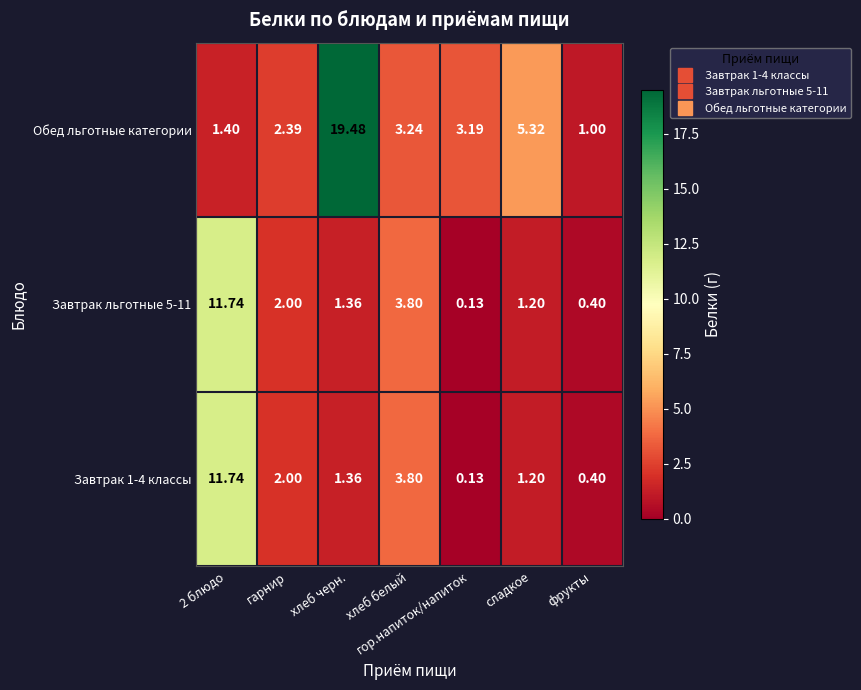

At which category does the chart reach its minimum across all series?

гор.напиток/напиток